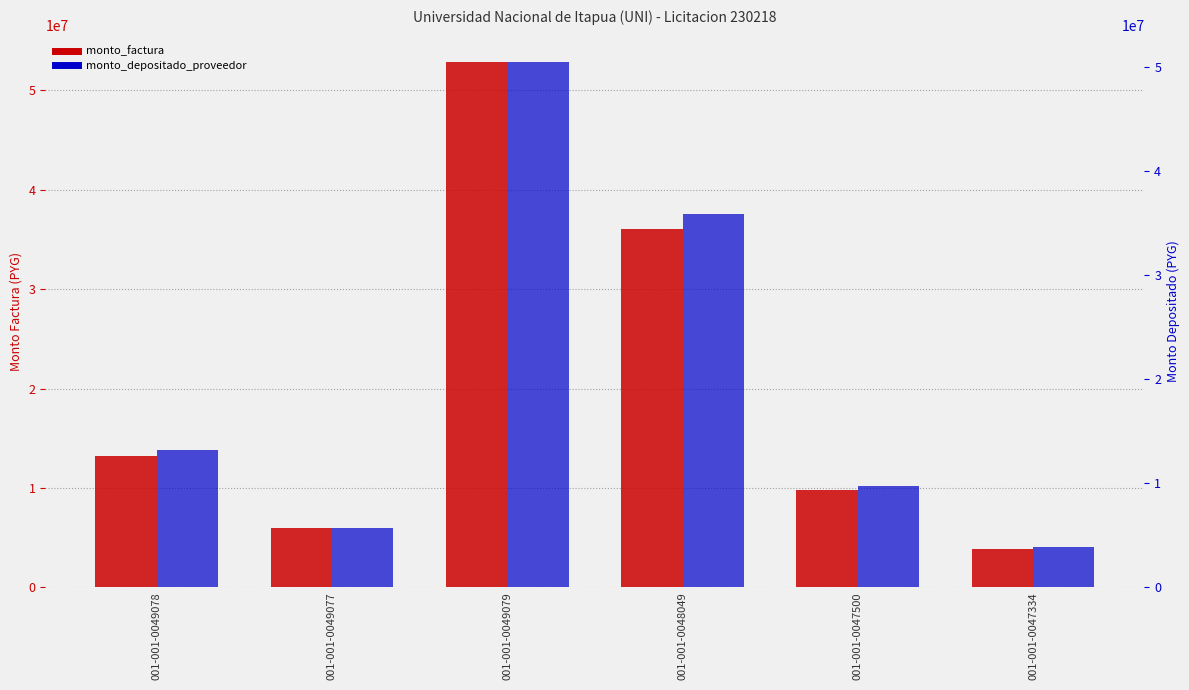

The value of monto_depositado_proveedor at 001-001-0047500 is 16999663. True or false?

False